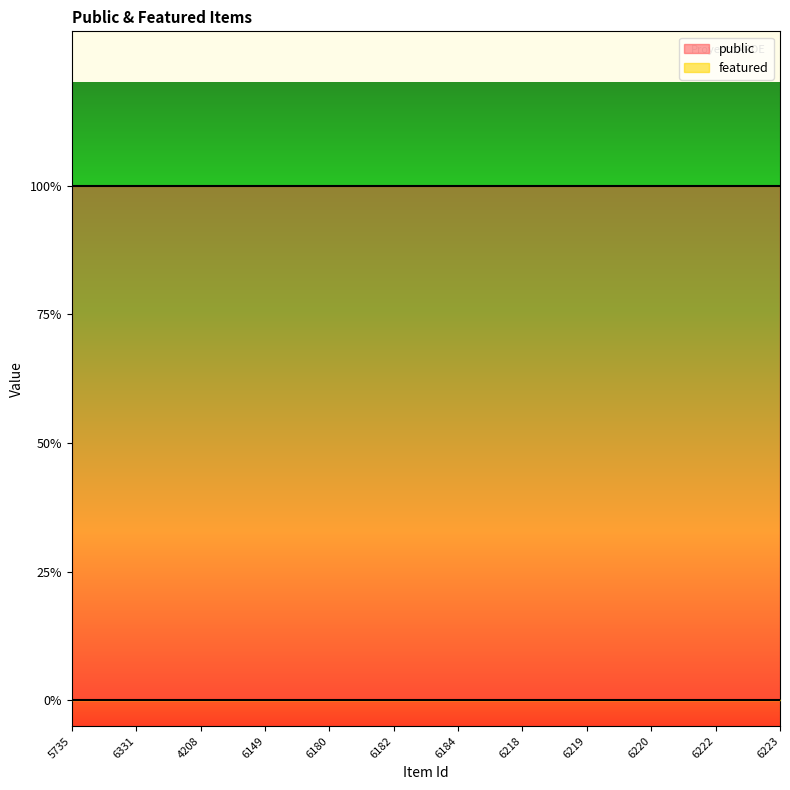

Rank the series at 6222 from lowest to highest value.

featured, public